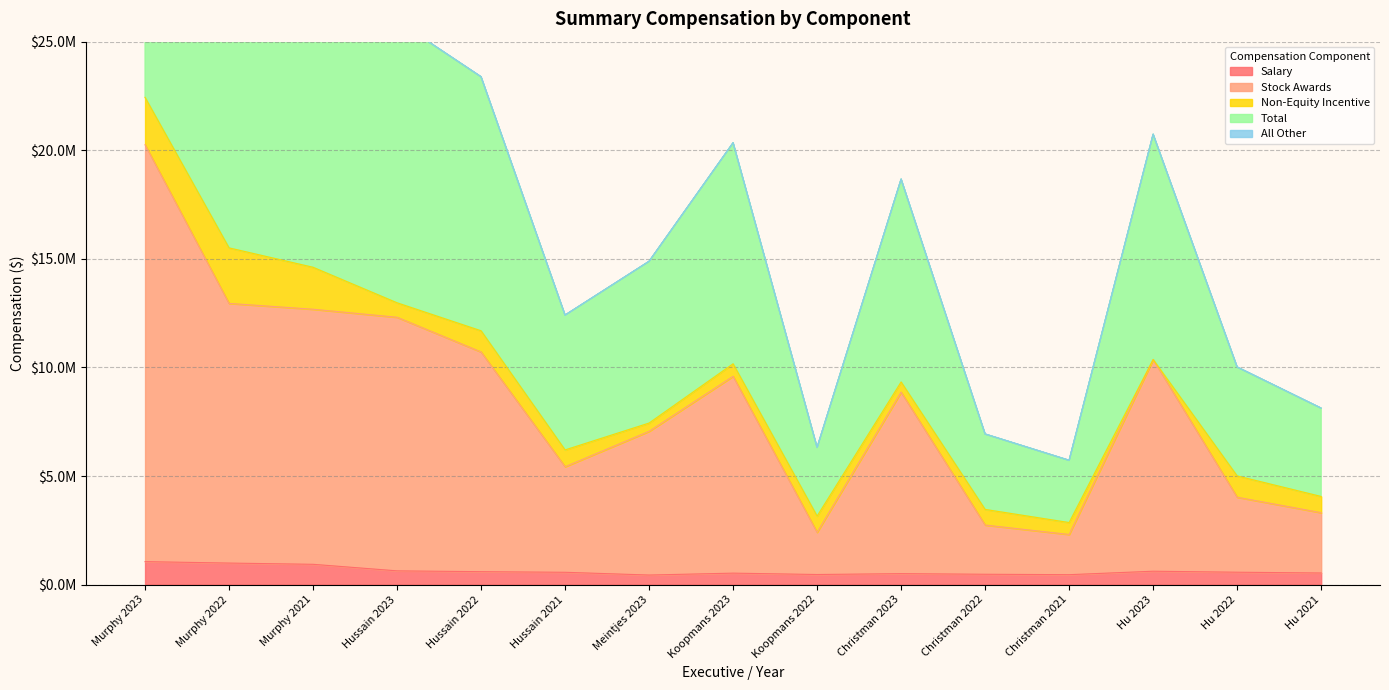

Does the chart display data point markers on the line(s)?

No